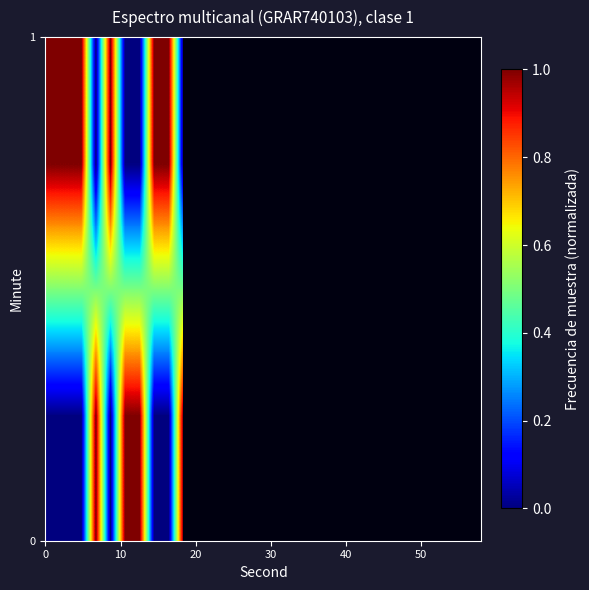

Count the number of categories in the chart.

30